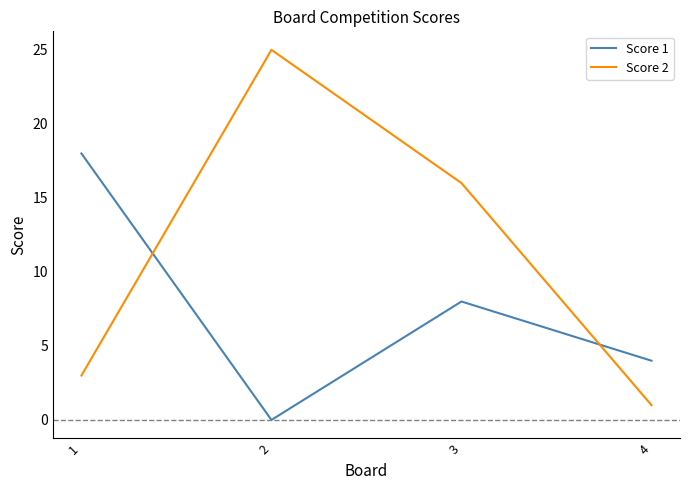

After their last crossing, which series has the higher values: Score 2 or Score 1?

Score 1